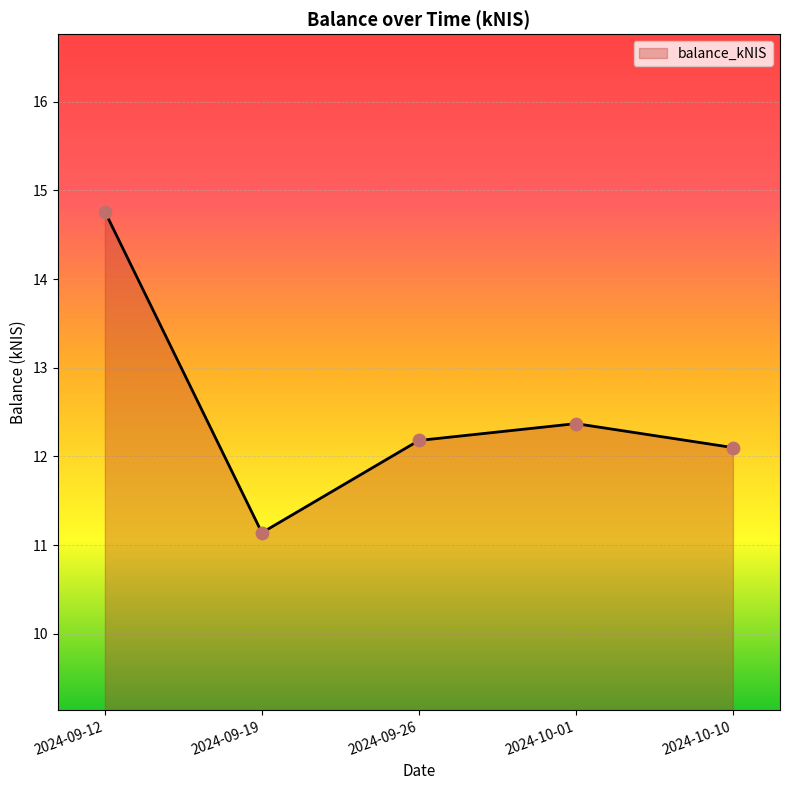

Which has a higher value, 2024-10-01 or 2024-09-12?

2024-09-12